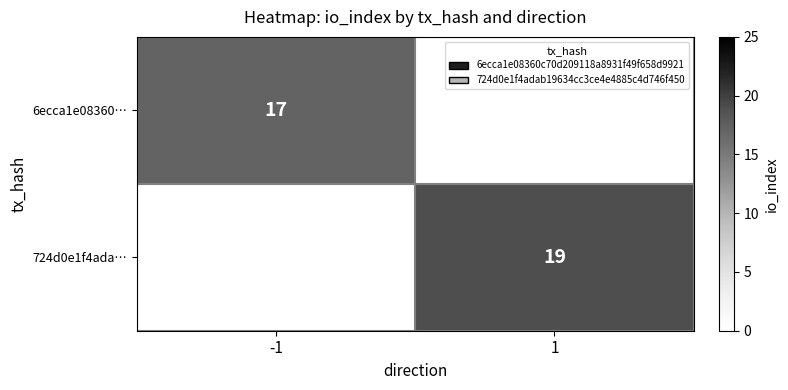

The value of 724d0e1f4ada… at 1 is 19. True or false?

True